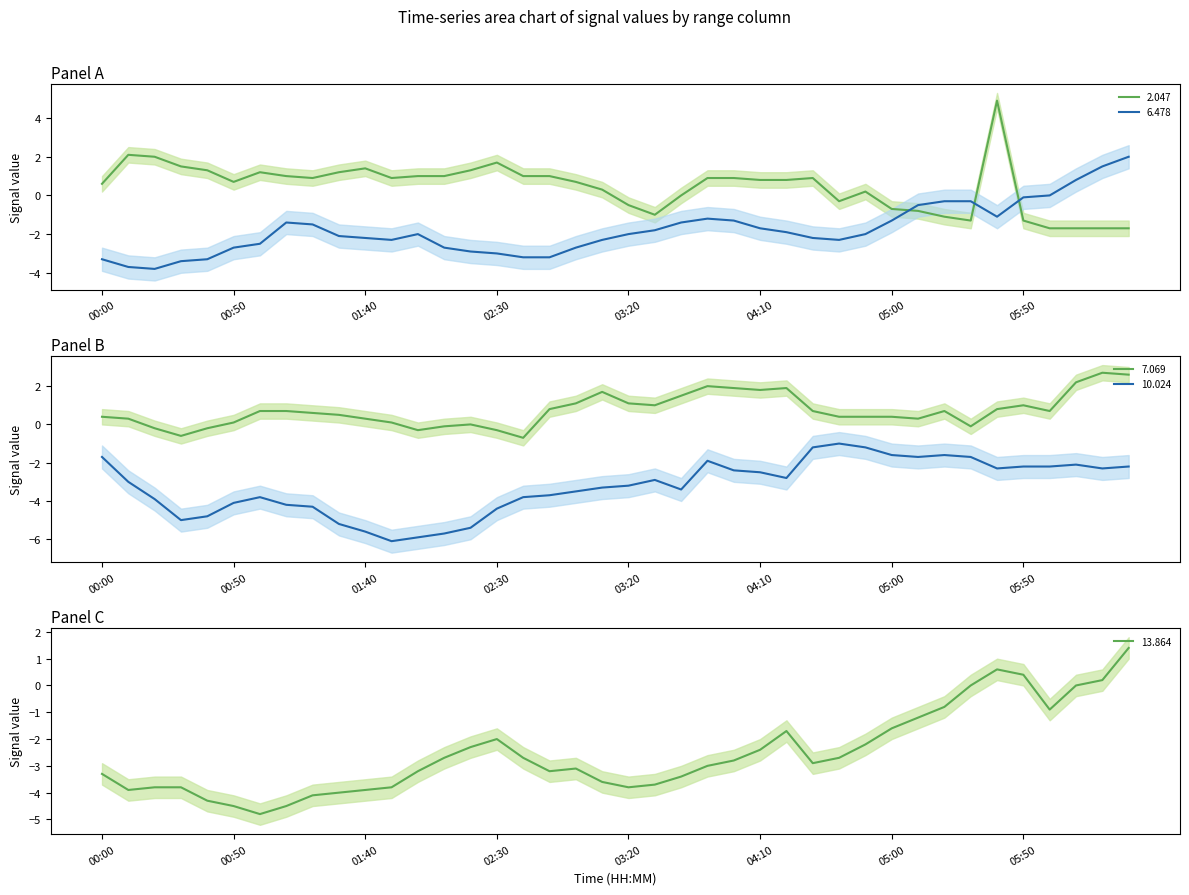

What is the sum of the 7.069 values at 2005/12/18 03:40 and 2005/12/18 02:50?

2.3